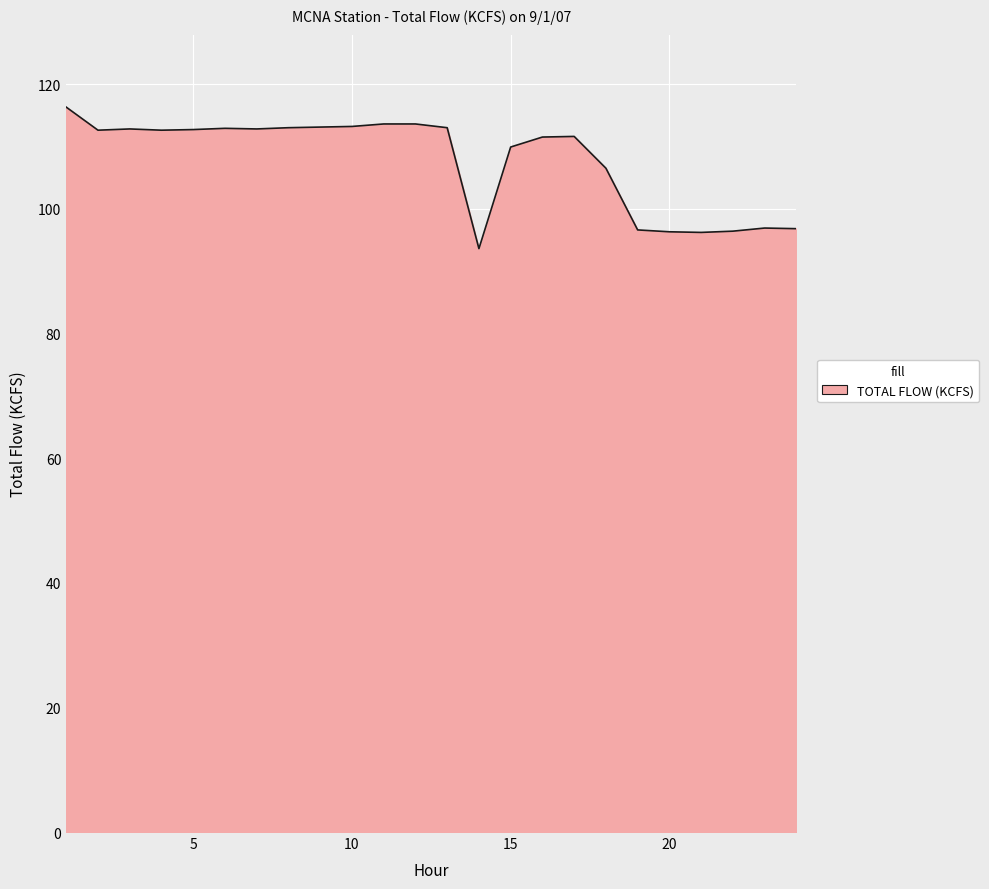

What is the smallest value displayed?

93.6